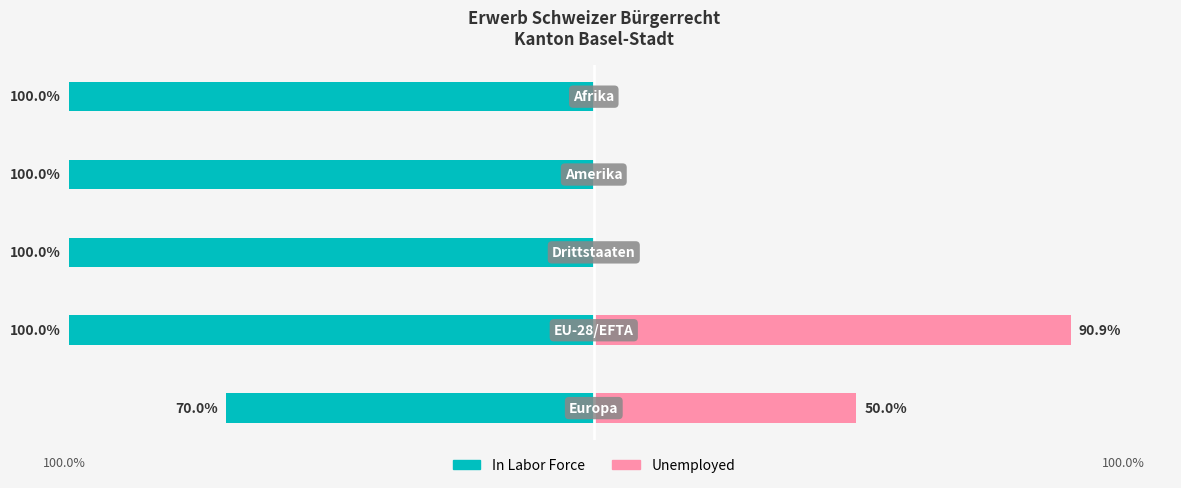

The In Labor Force series shows -100.0 at 4. True or false?

True